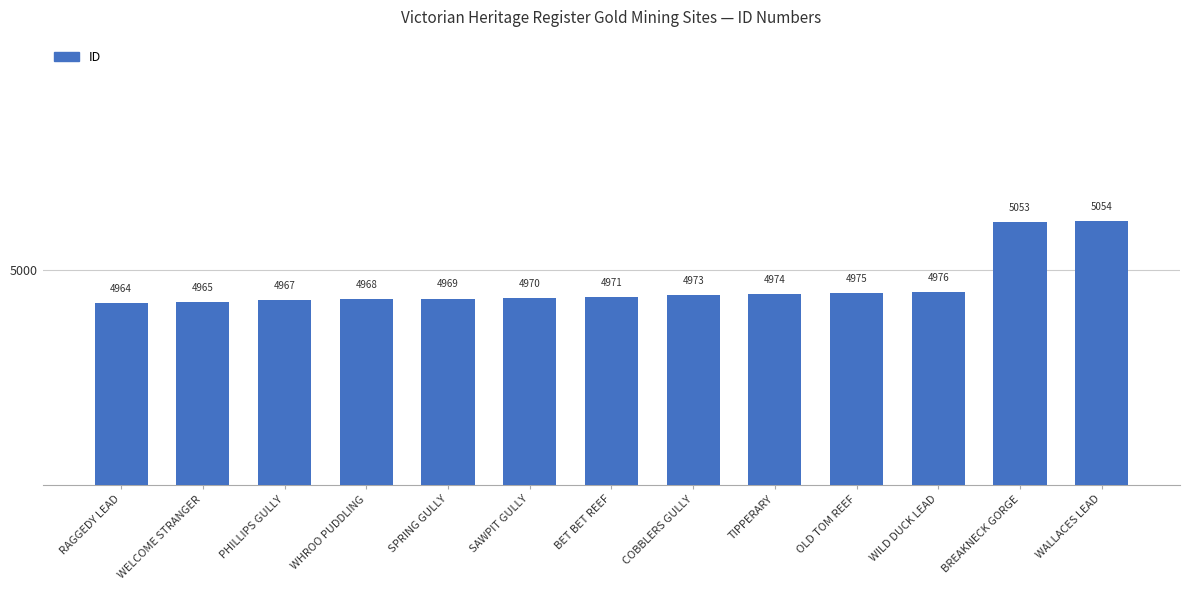

What position from the right is WHROO PUDDLING?

10